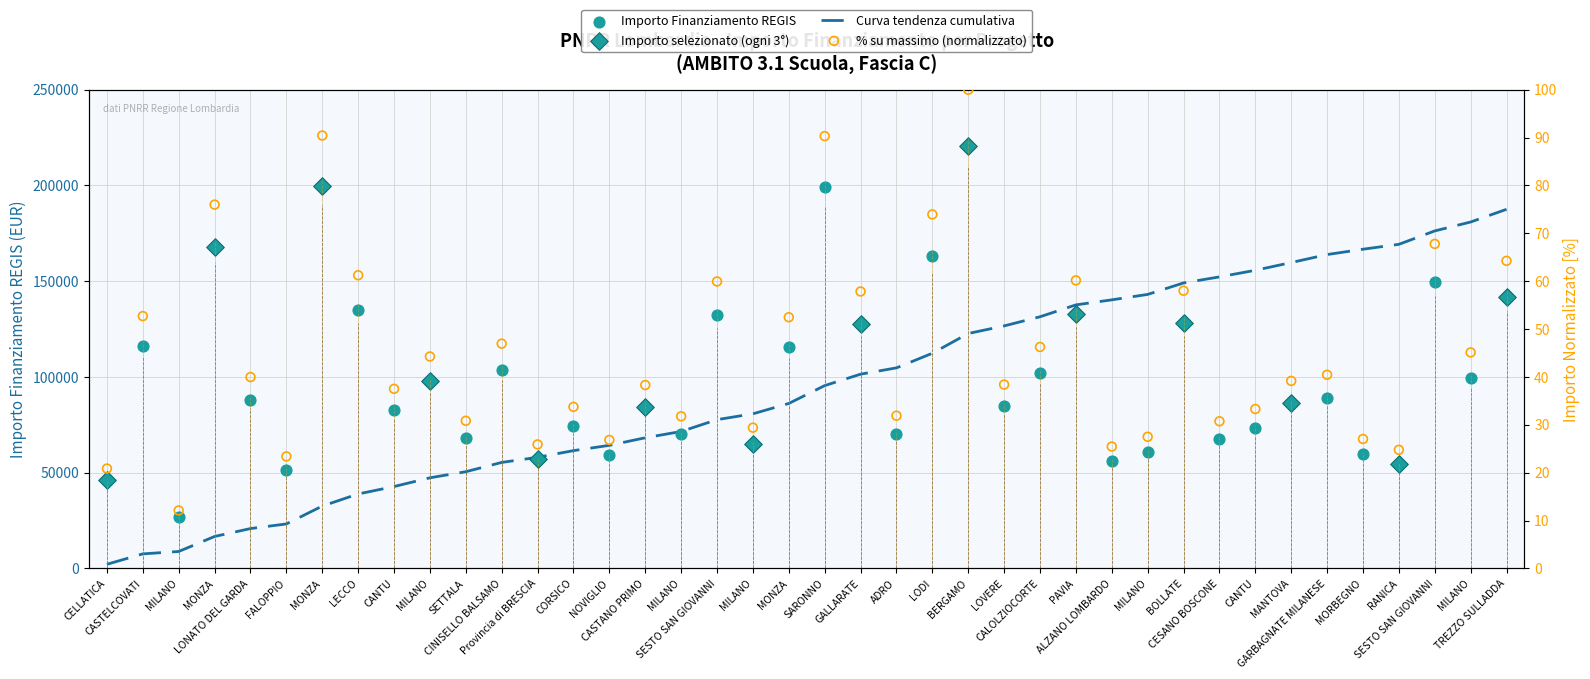

Between RANICA and LECCO, which is larger?

LECCO